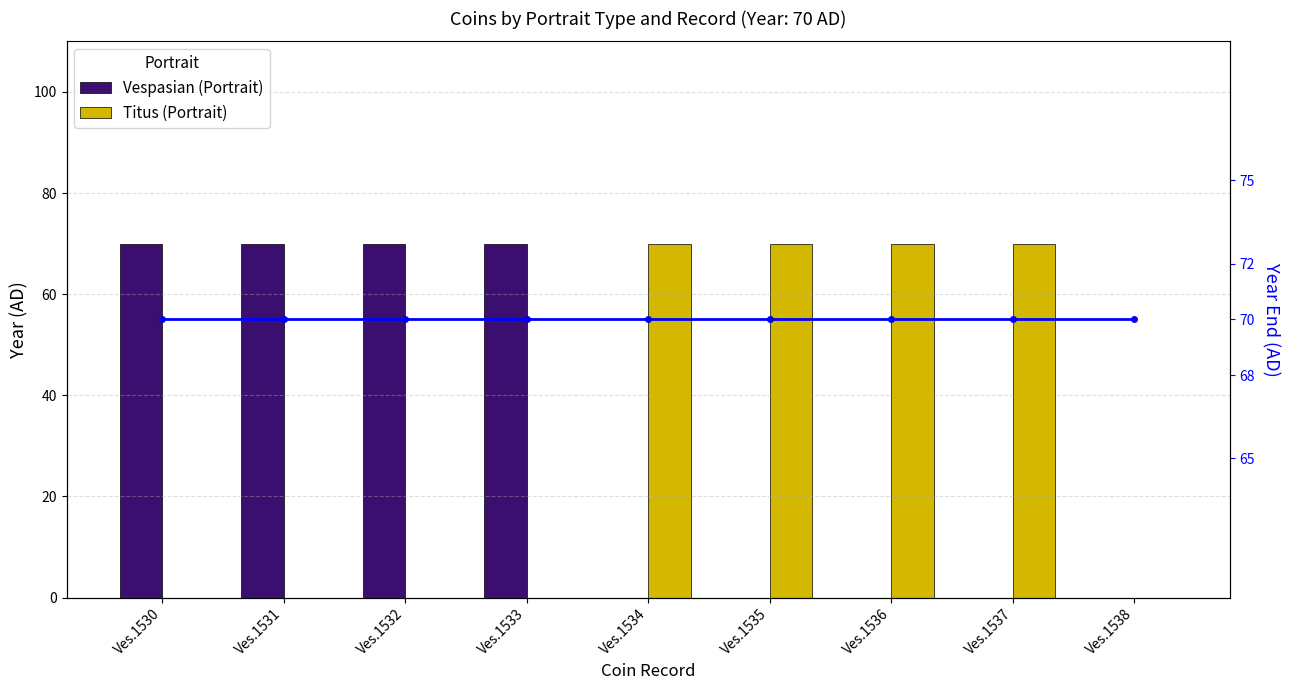

What is the average value of the Vespasian (Portrait) series?

31